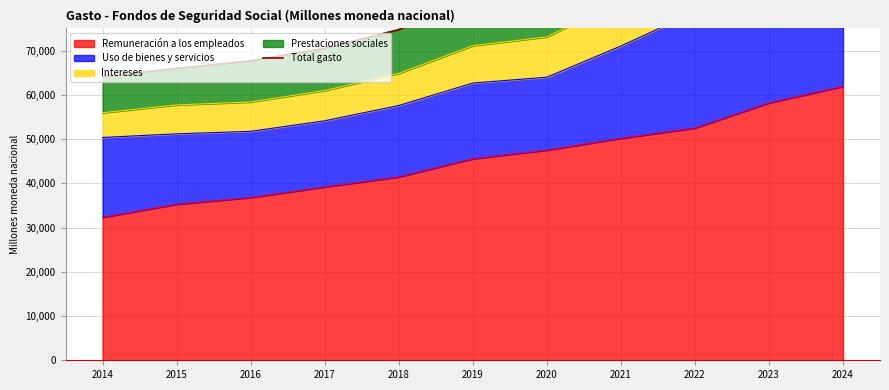

Is it true that the value at 2014 is 25871.5?

False